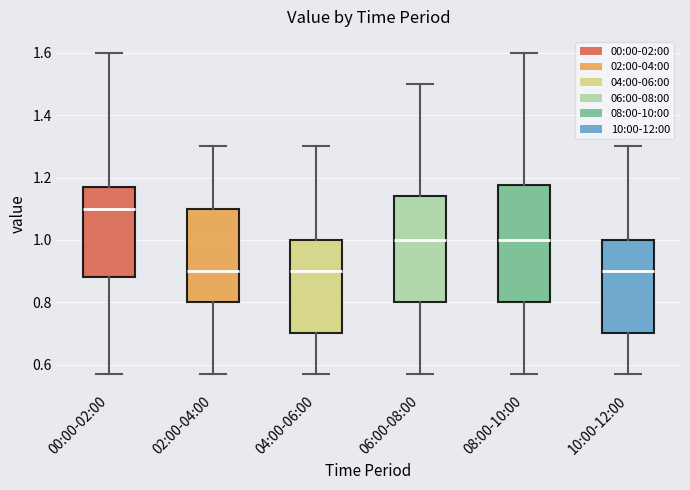

Reading left to right, transcribe this box plot: for each box, give where its median line is, the range the box spans, and where its two whiskers end, as read against the y-axis. The values are not printed on the chart, so give them approximately, as read against the axis.

00:00-02:00: median 1.10, box 0.88 to 1.18, whiskers 0.58 to 1.60
02:00-04:00: median 0.90, box 0.80 to 1.10, whiskers 0.58 to 1.30
04:00-06:00: median 0.90, box 0.70 to 1.00, whiskers 0.58 to 1.30
06:00-08:00: median 1.00, box 0.80 to 1.14, whiskers 0.58 to 1.50
08:00-10:00: median 1.00, box 0.80 to 1.18, whiskers 0.58 to 1.60
10:00-12:00: median 0.90, box 0.70 to 1.00, whiskers 0.58 to 1.30